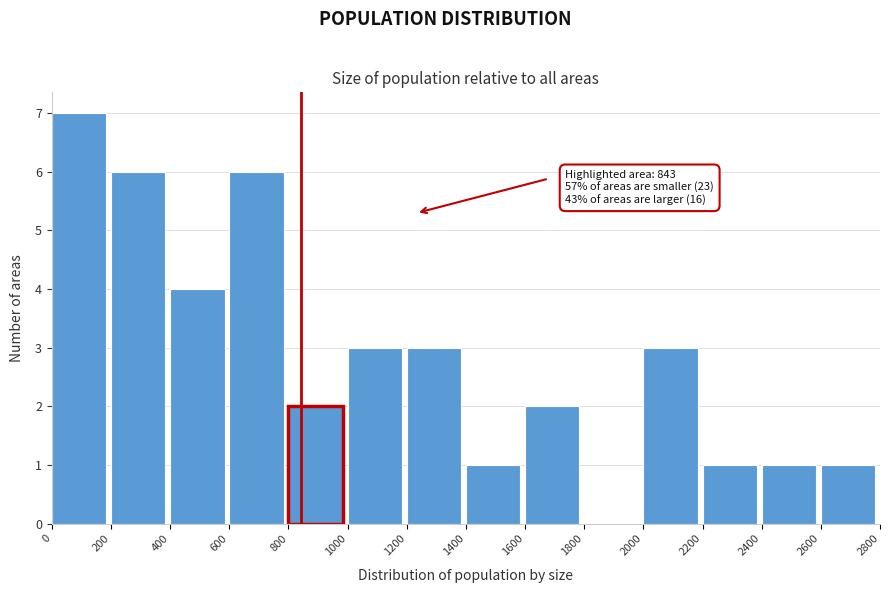

Which range on the x-axis has the tallest bar?

0 to 200